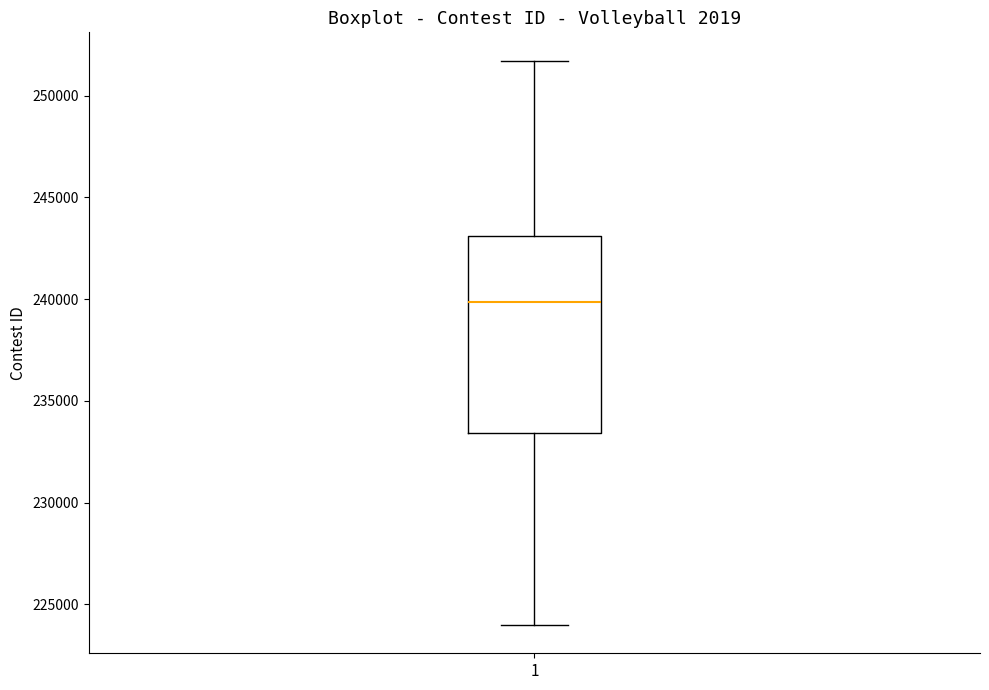

Read this box plot against the y-axis: the position of the median line, the range covered by the box, and the ends of both whiskers. The values are not printed on the chart, so give them approximately, as read against the axis.

median 240000, box 233500 to 243000, whiskers 224000 to 251500